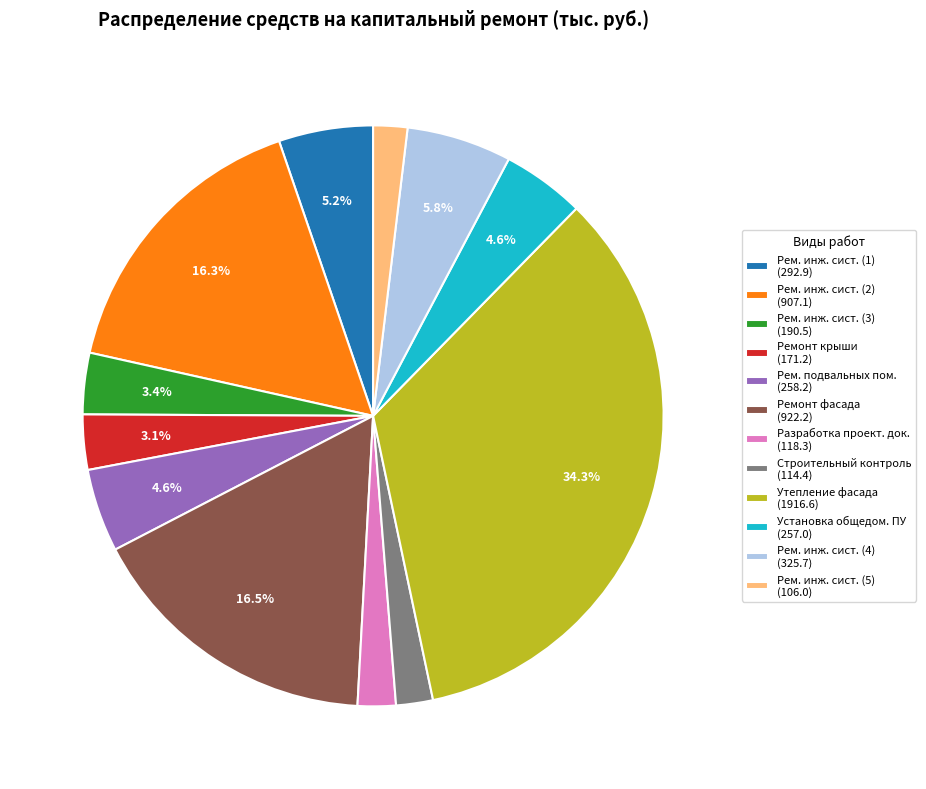

Which category has the biggest portion of the pie?

Утепление фасада (1916.6)